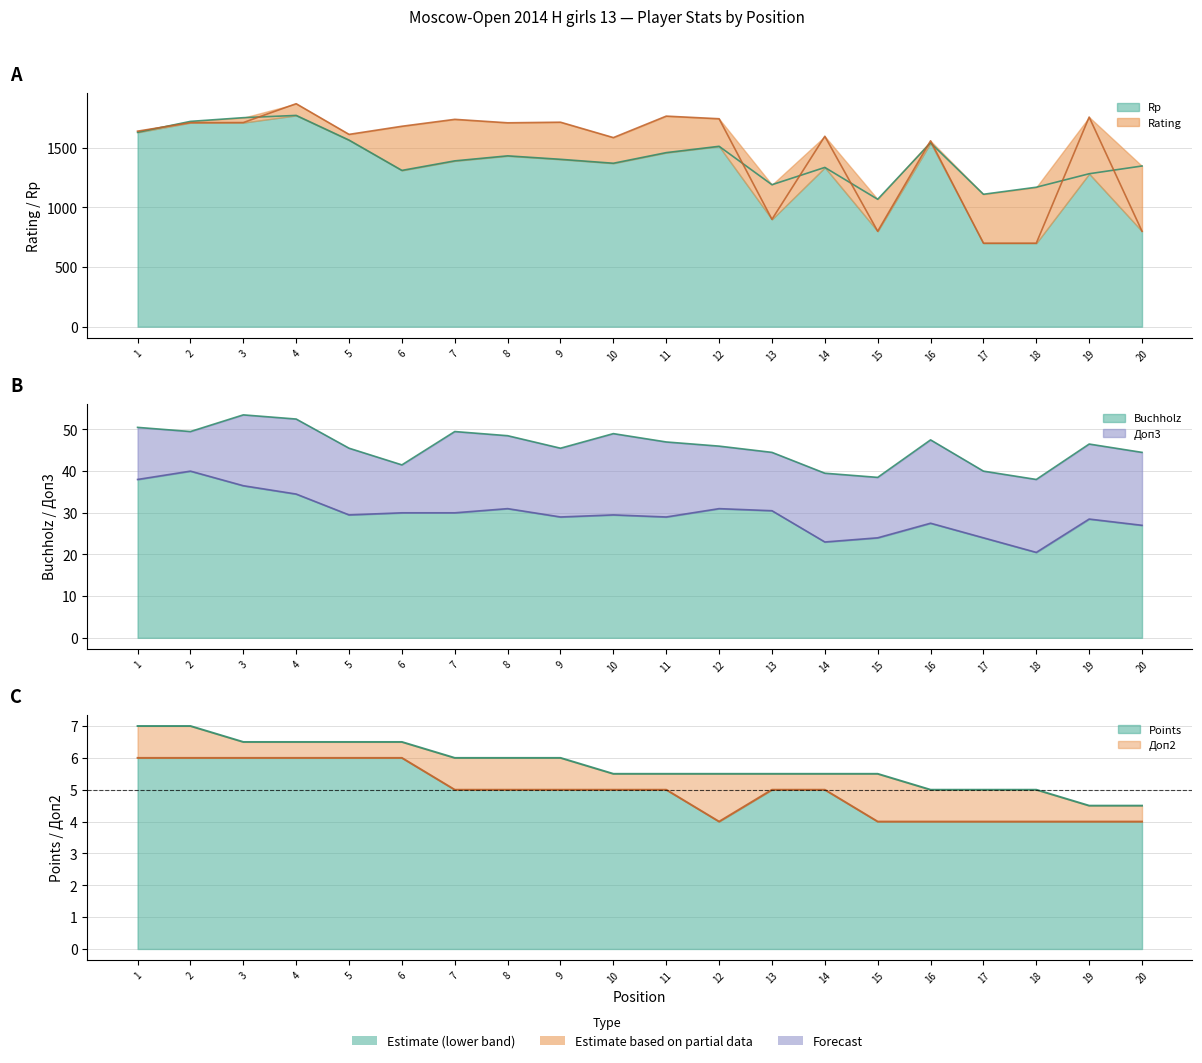

What is the spread (max minus min) of values at 15?

1064.0